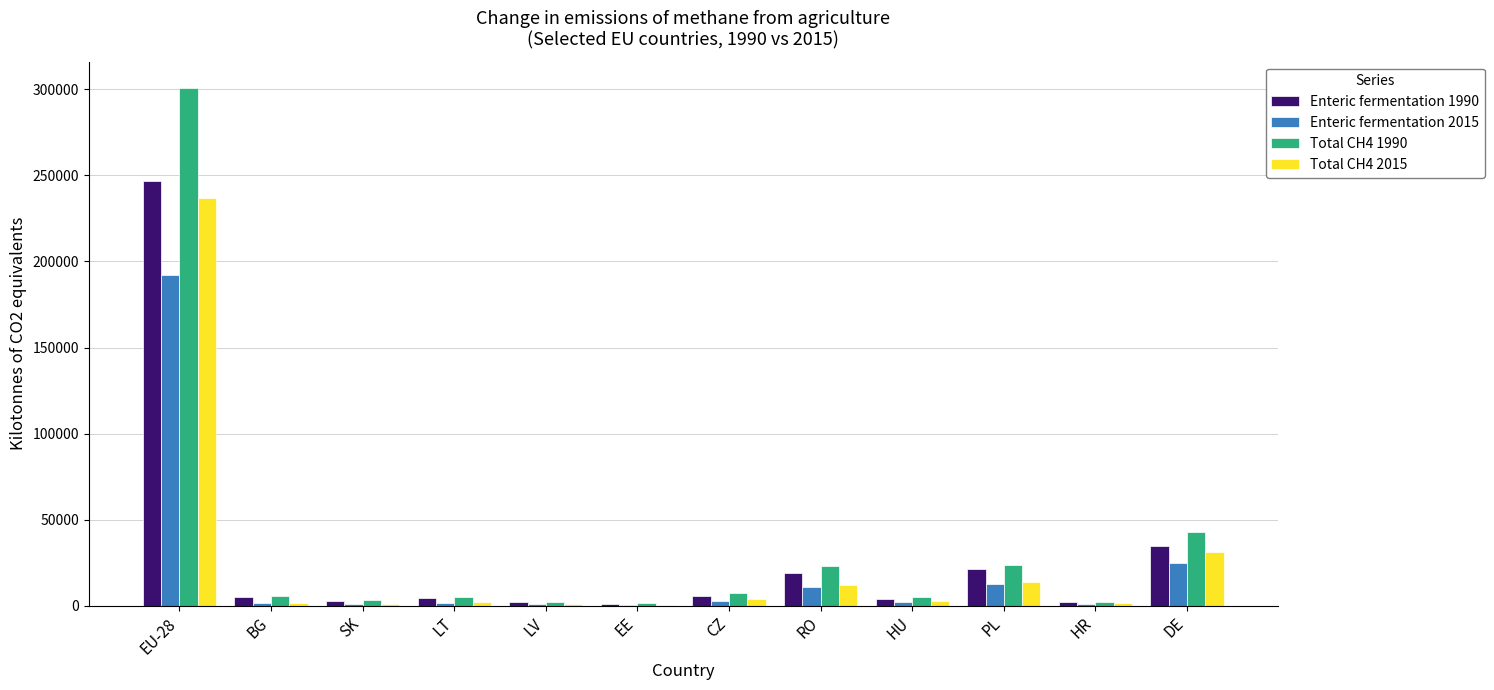

What is the sum of all Total CH4 2015 values?

308394.3